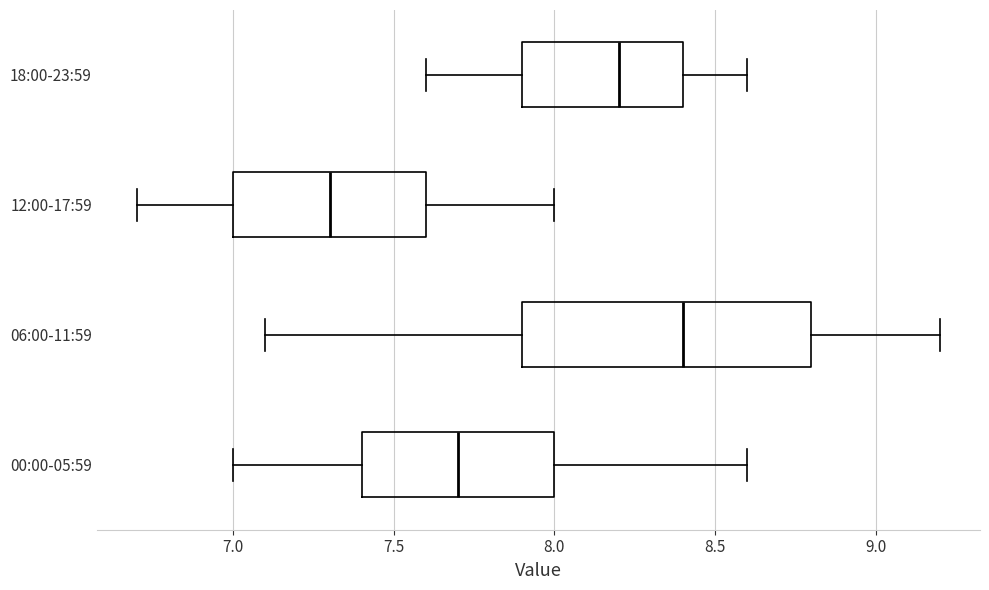

Which box's median line is the furthest to the left?

12:00-17:59